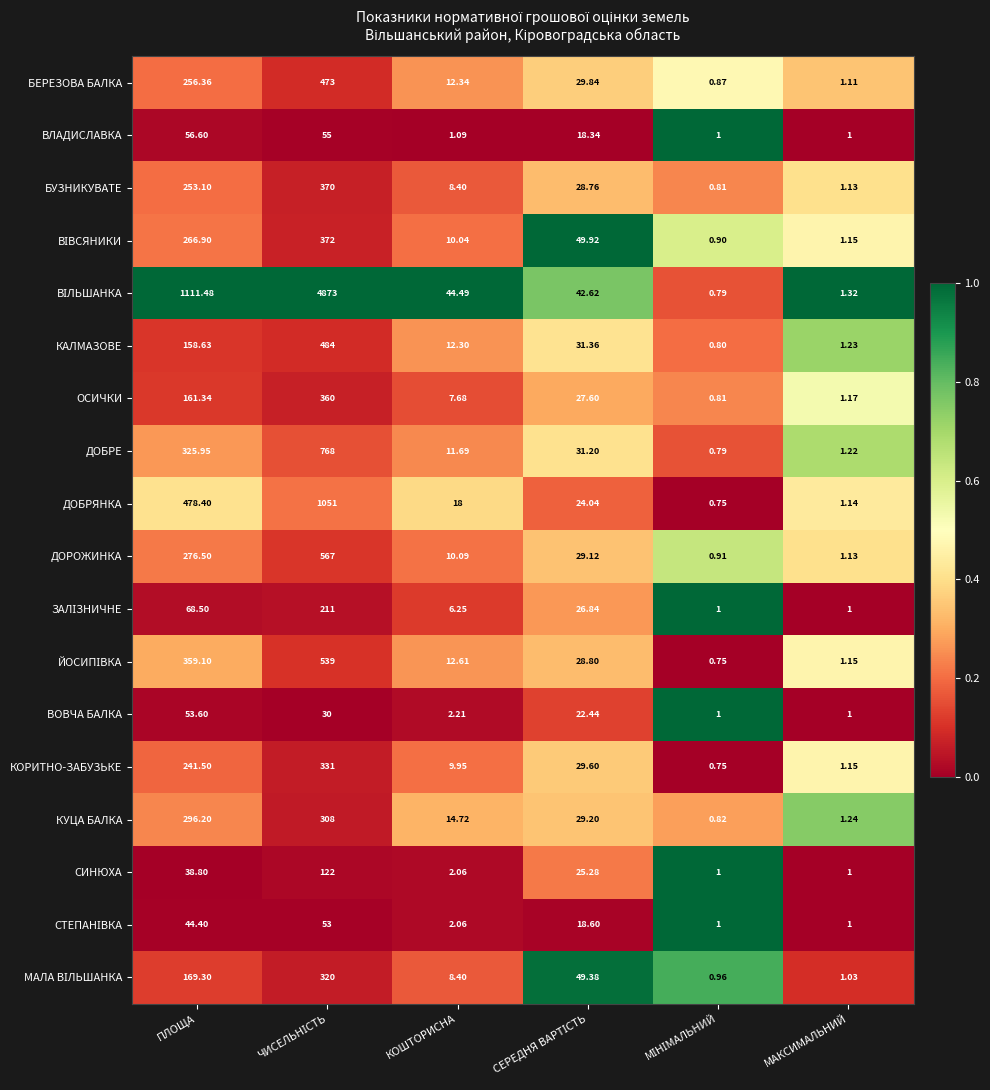

Where is БЕРЕЗОВА БАЛКА nearest to the value 236?

ПЛОЩА